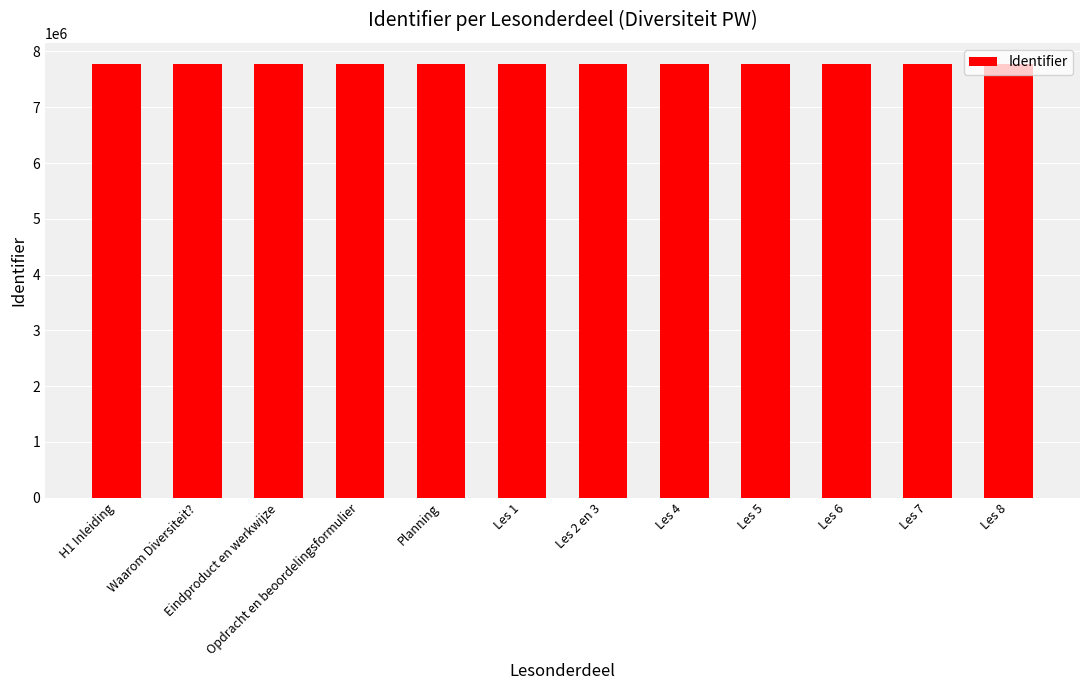

How many distinct data groups are displayed?

1